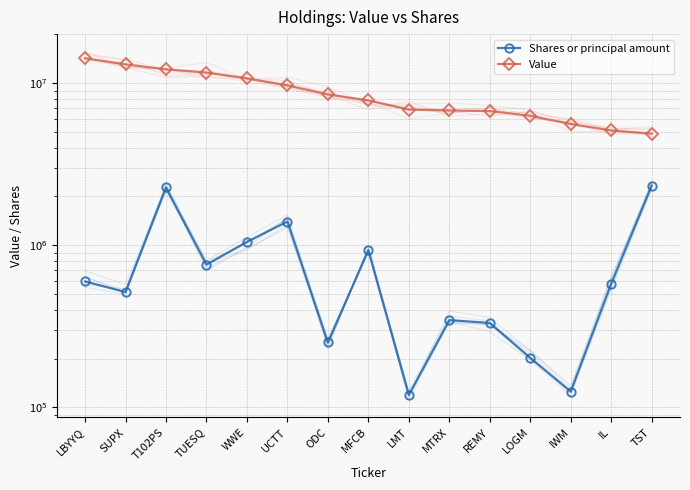

Between LBYYQ and UCTT, which is larger?

UCTT